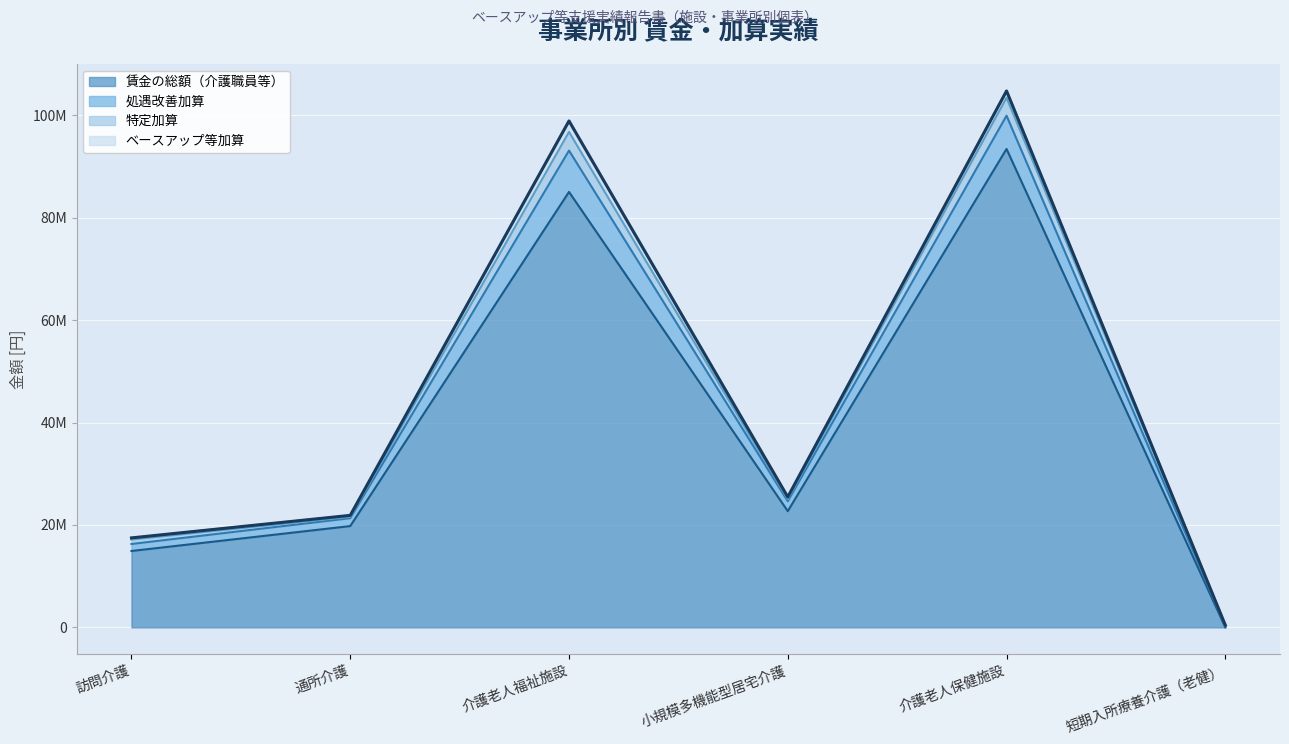

Is it true that 処遇改善加算 equals 179058880 at 介護老人保健施設?

False